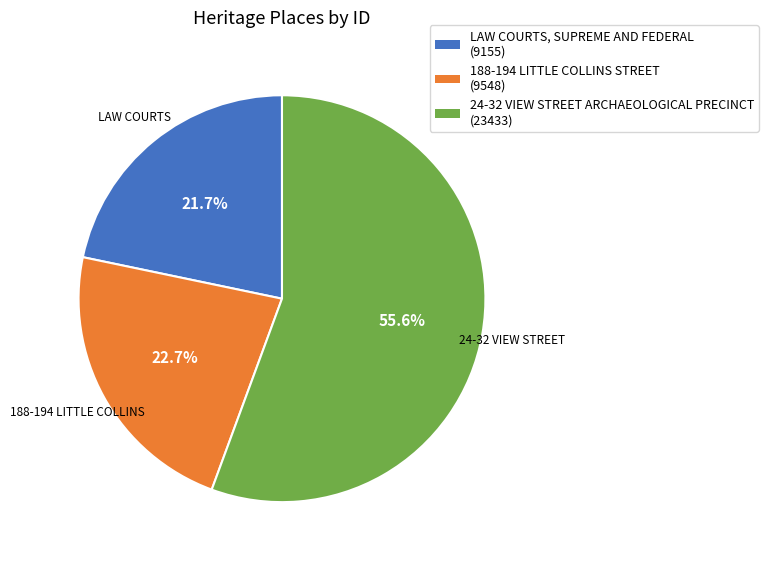

To the nearest percent, what is the average slice percentage?

33%